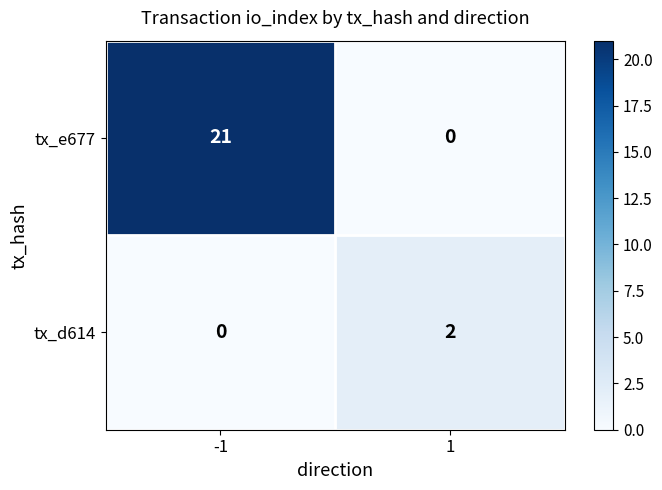

What is the maximum value shown in the chart?

21